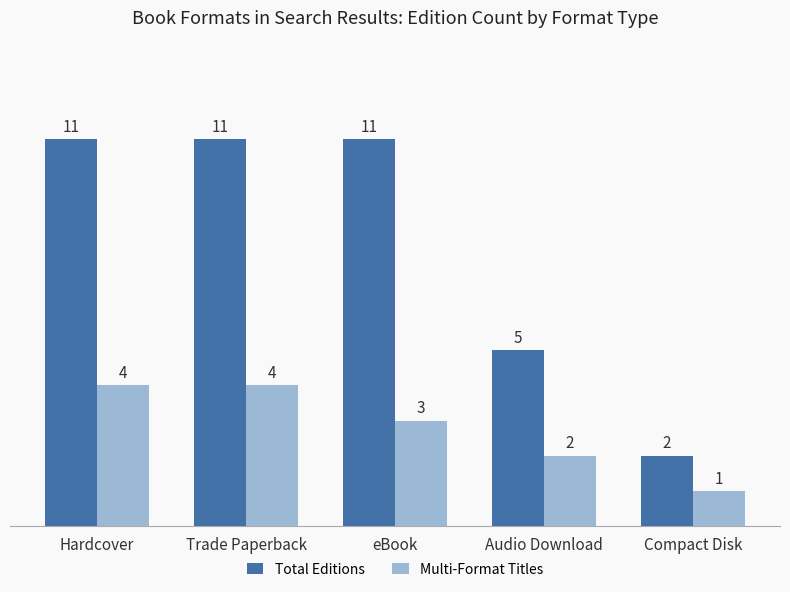

At which label is Multi-Format Titles closest to 2?

Audio Download